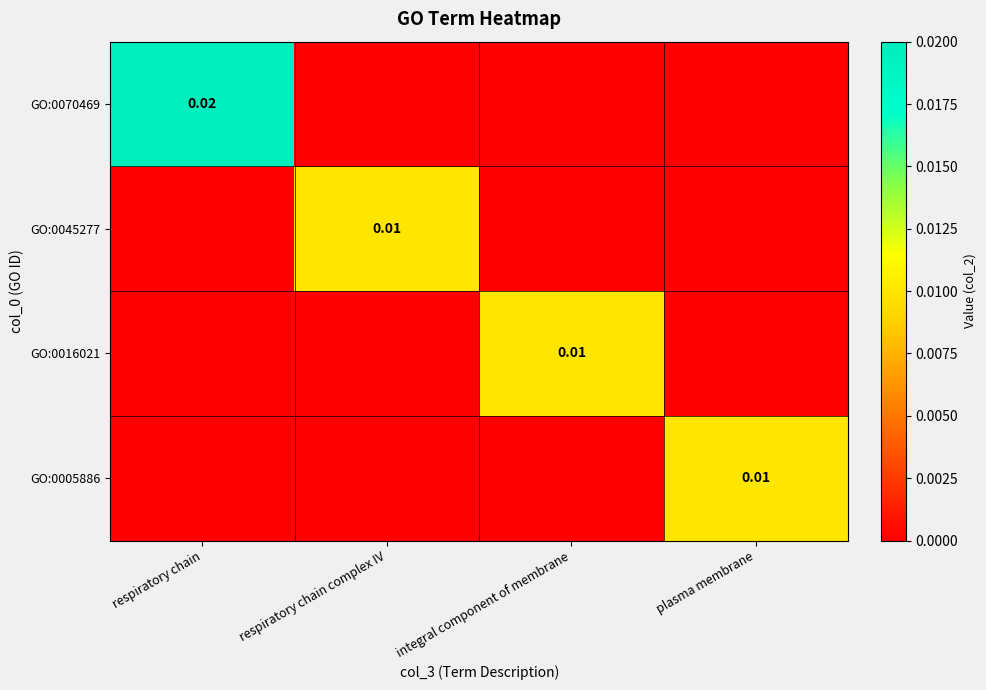

Which category has the highest value in the GO:0045277 series?

respiratory chain complex IV